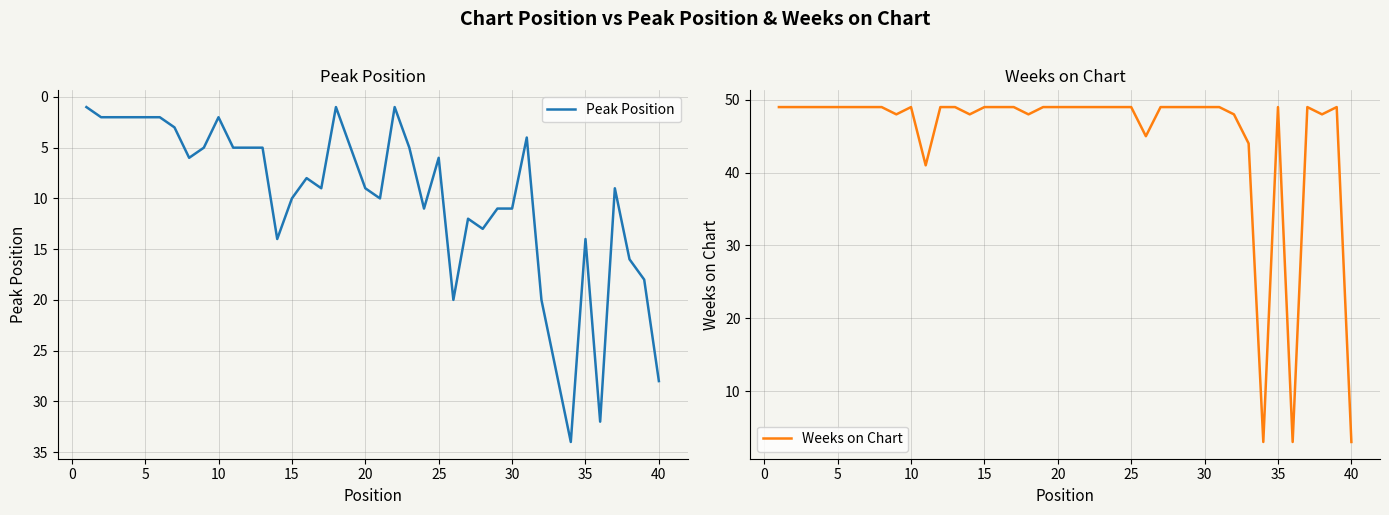

True or false: Weeks on Chart has a value of 49 at 5.

True